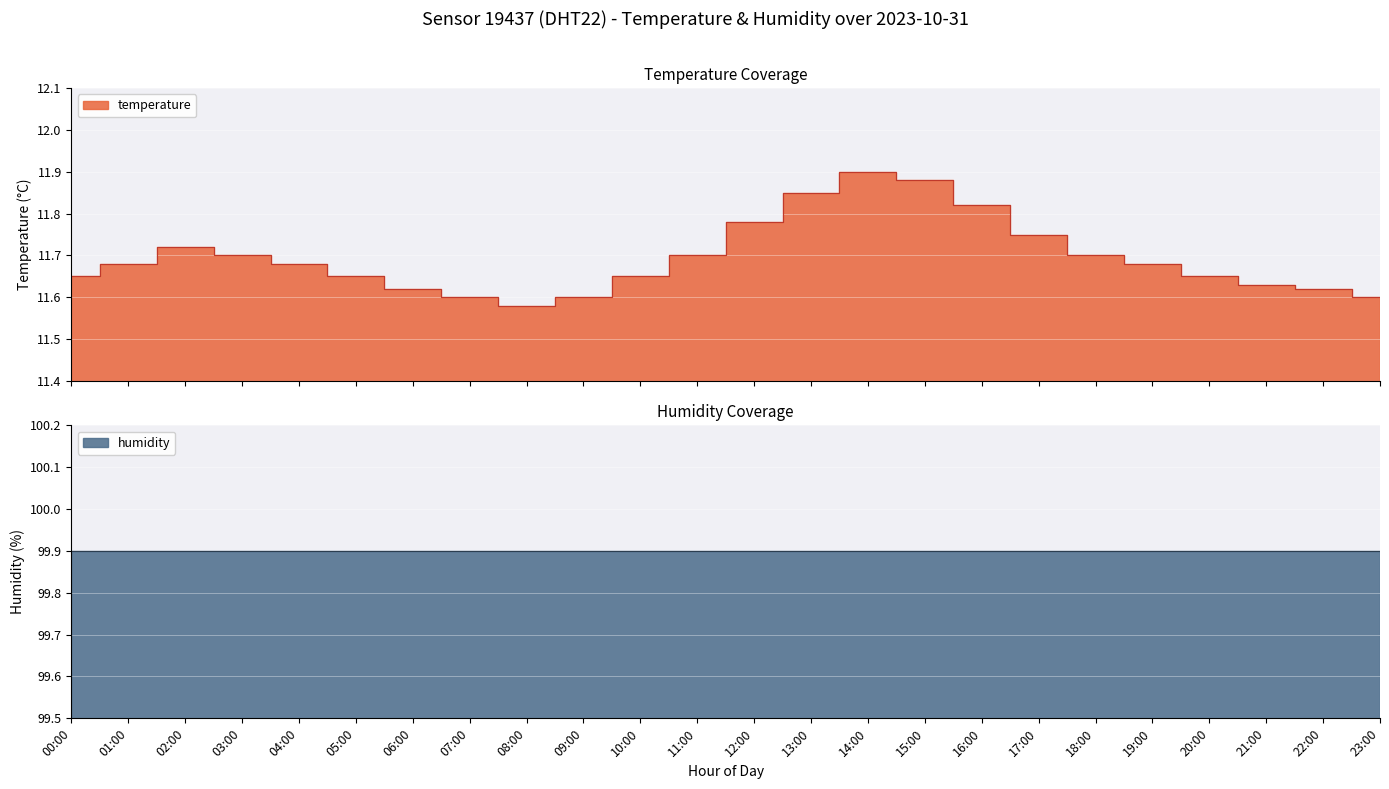

What is the ratio of the value at 04:00 to the value at 15:00?

1.0